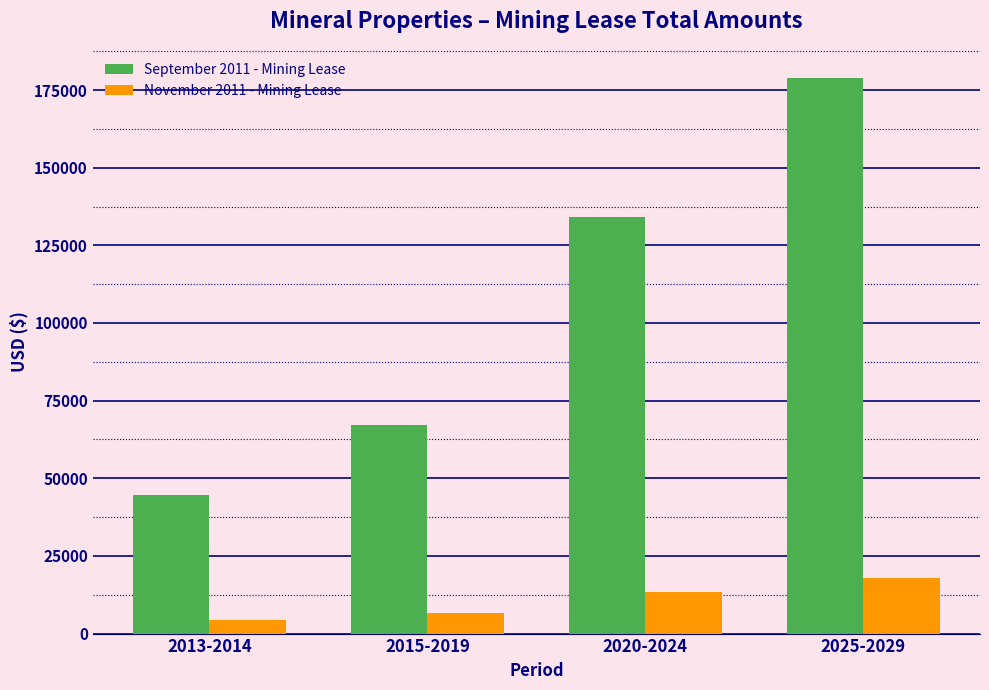

Reading left to right, list all the values displayed in this chart.

September 2011 - Mining Lease: 44718	67077	134155	178873
November 2011 - Mining Lease: 4500	6750	13500	18000